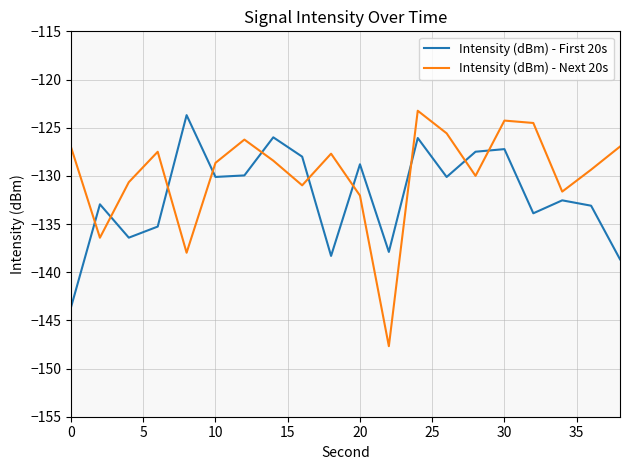

What is the smallest value displayed?

-147.7